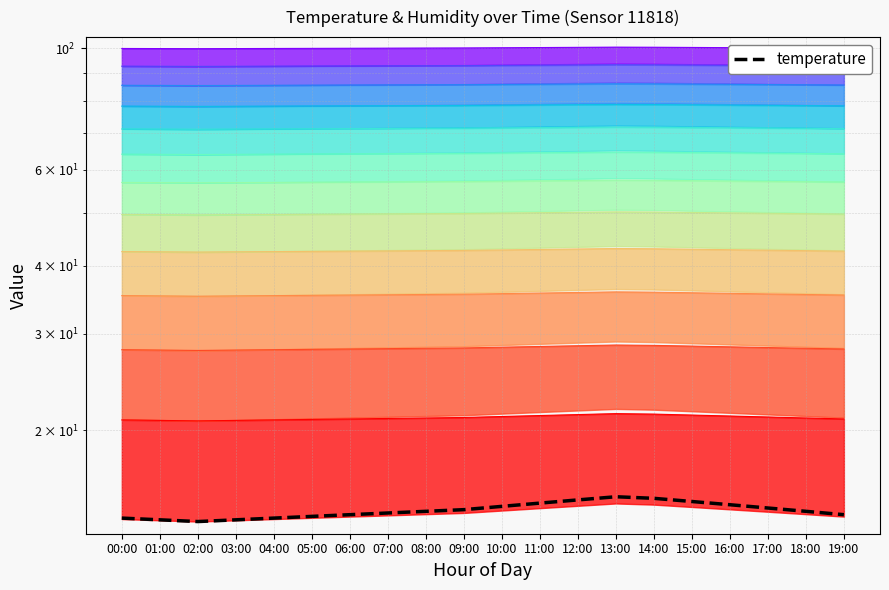

Which category has the highest value across all series?

13:00